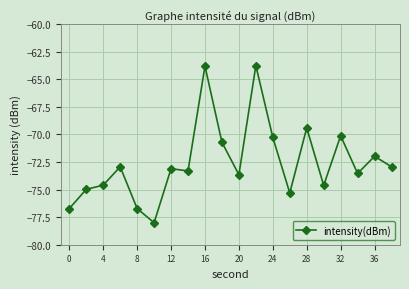

What is the difference between the second highest and second lowest values?

12.9